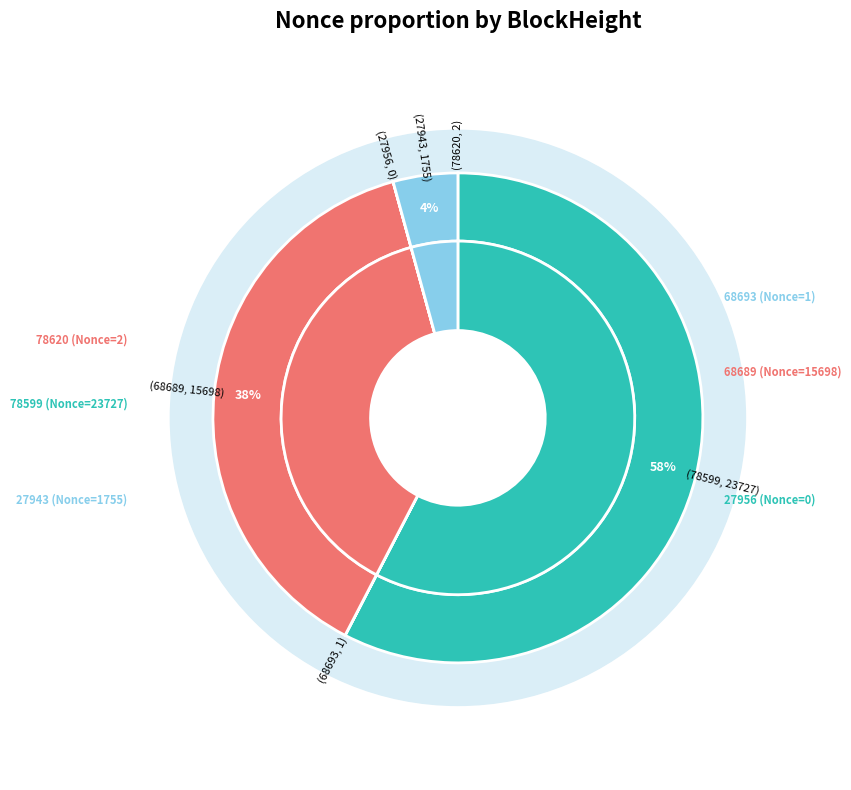

Which category accounts for the majority?

78599